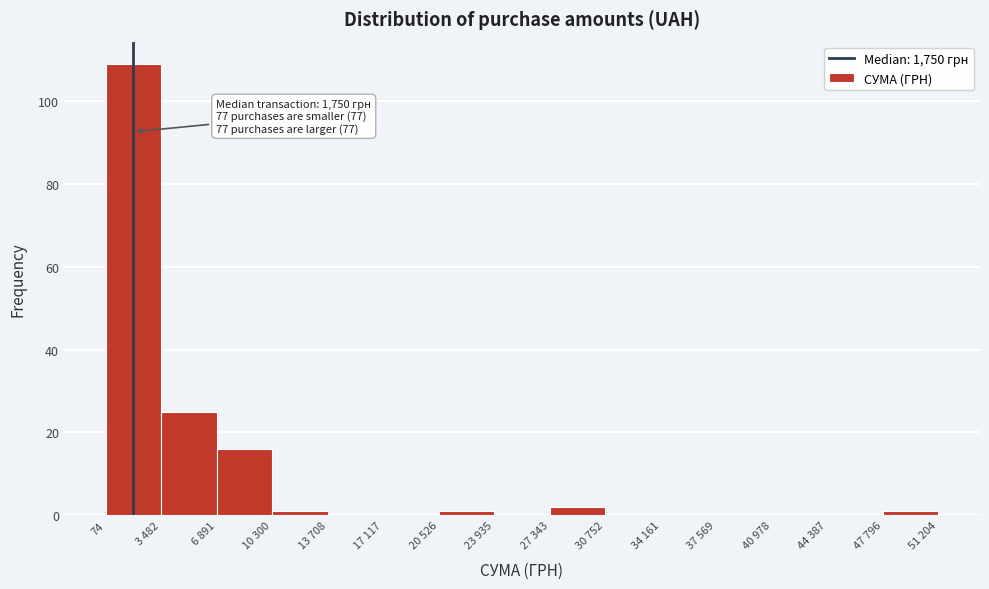

Reading left to right, list all the values displayed in this chart.

74=109	3 482=25	6 891=16	10 300=1	13 708=0	17 117=0	20 526=1	23 935=0	27 343=2	30 752=0	34 161=0	37 569=0	40 978=0	44 387=0	47 796=1